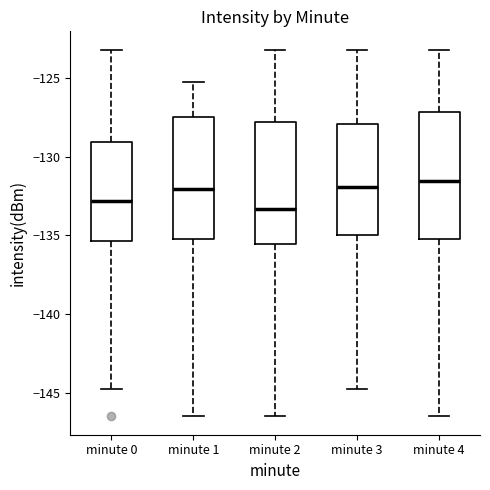

Reading left to right, read every box against the y-axis: the position of its median line, the range the box covers, and the ends of its whiskers. The values are not printed on the chart, so give them approximately, as read against the axis.

minute 0: median -133.0, box -135.5 to -129.0, whiskers -145.0 to -123.0
minute 1: median -132.0, box -135.0 to -127.5, whiskers -146.5 to -125.0
minute 2: median -133.5, box -135.5 to -128.0, whiskers -146.5 to -123.0
minute 3: median -132.0, box -135.0 to -128.0, whiskers -145.0 to -123.0
minute 4: median -131.5, box -135.0 to -127.0, whiskers -146.5 to -123.0